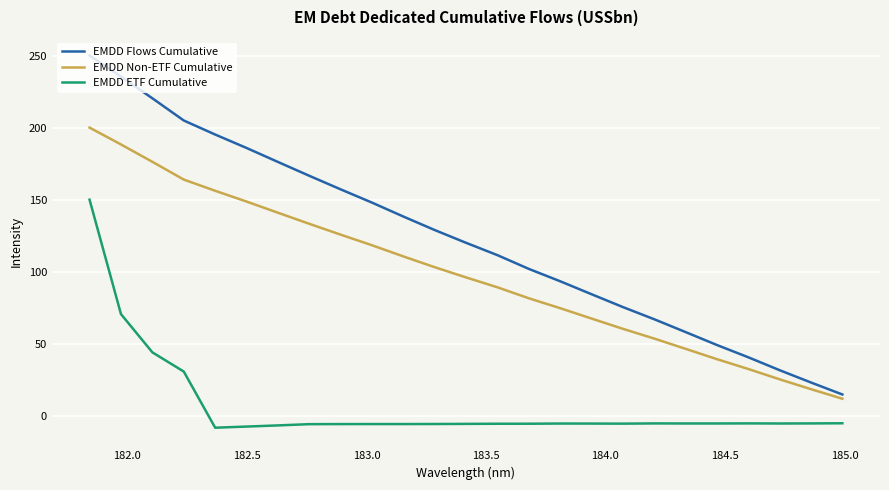

What is the difference between the maximum and minimum values in the EMDD Non-ETF Cumulative series?

188.1